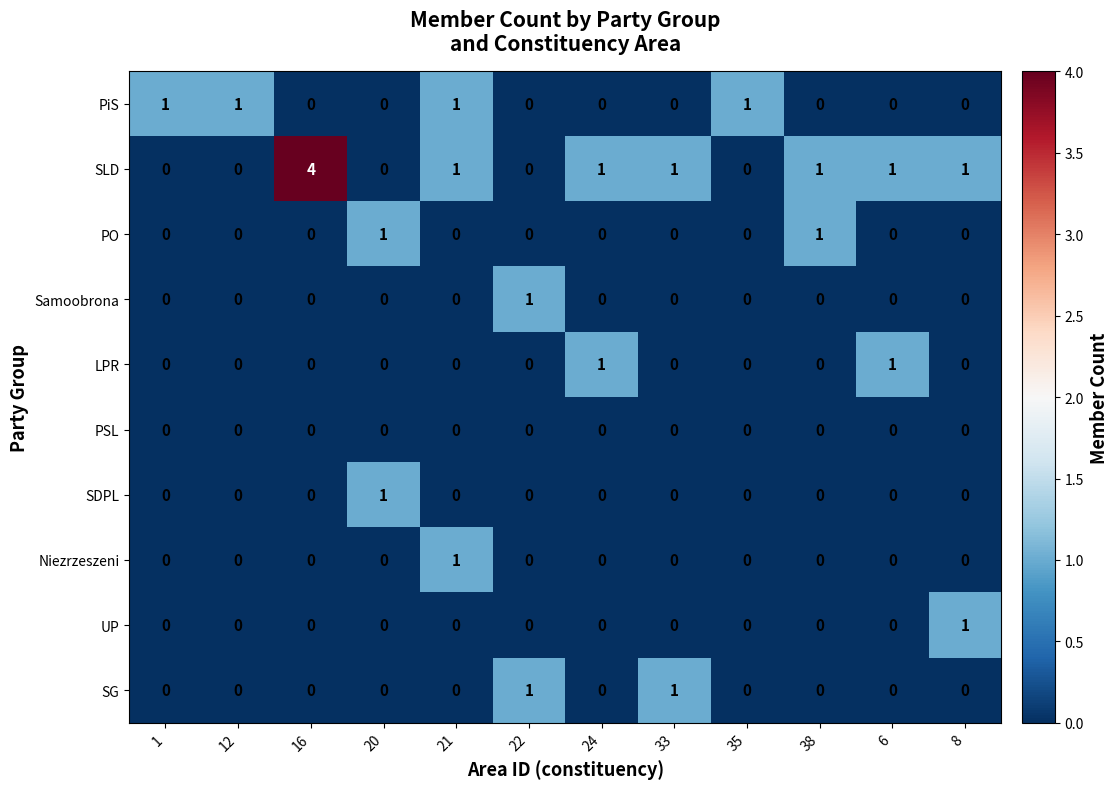

What is the difference between the maximum and minimum values in the SLD series?

4